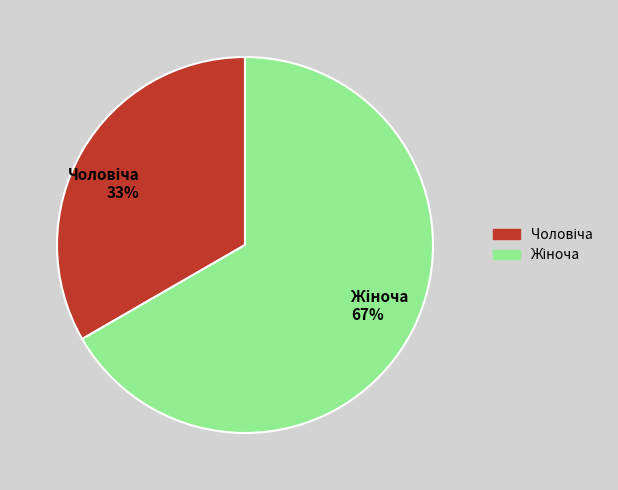

Does any single category account for the majority?

Yes